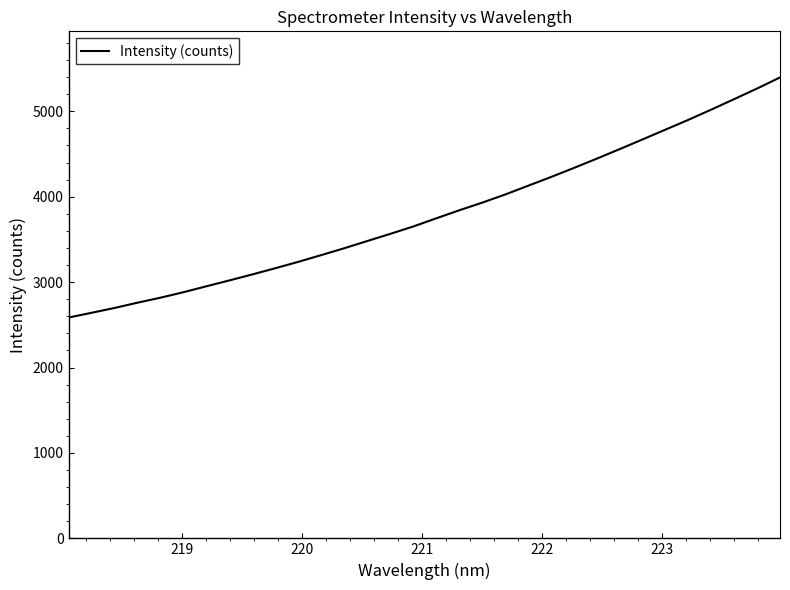

What is the difference between the maximum and minimum values?

2810.9